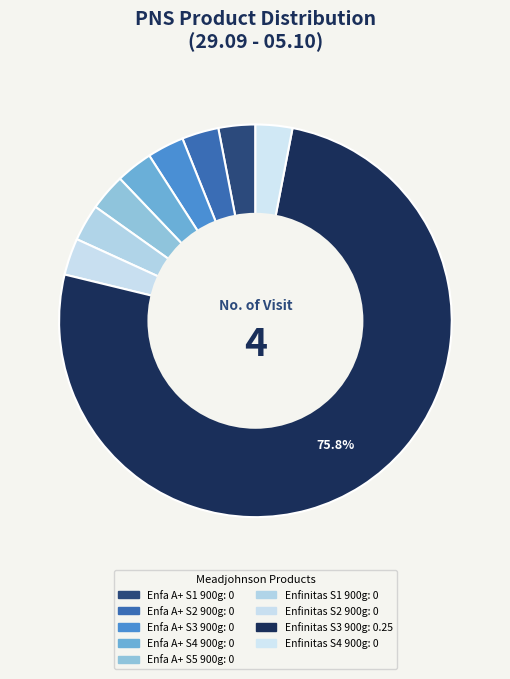

How many slices are in this pie chart?

9